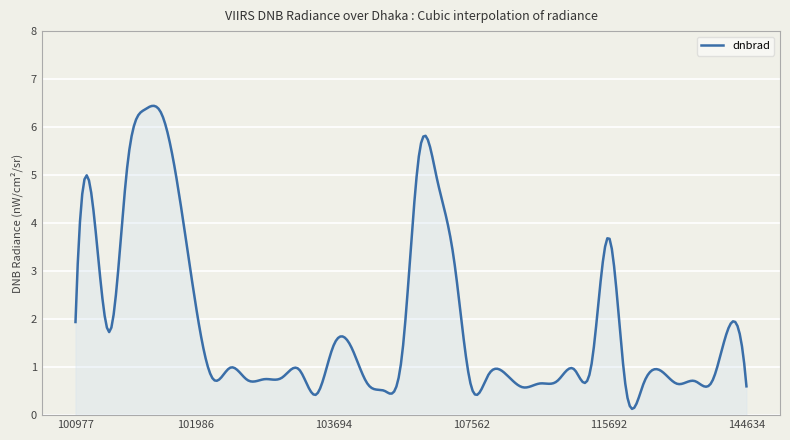

What is the difference between the maximum and minimum values?

6.3